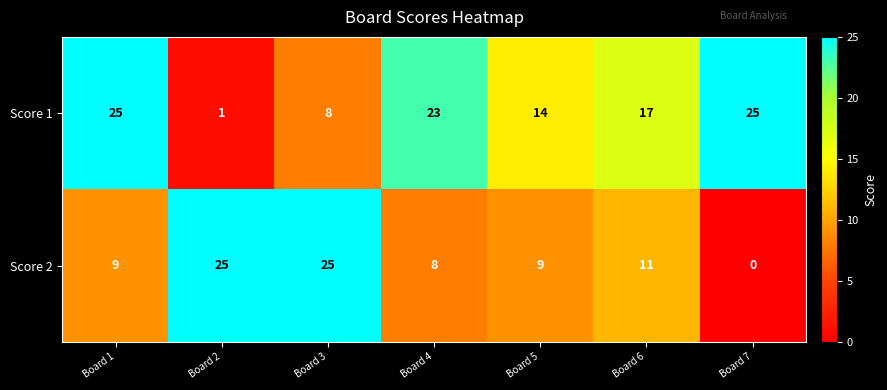

At which category is the sum across all series the highest?

Board 1